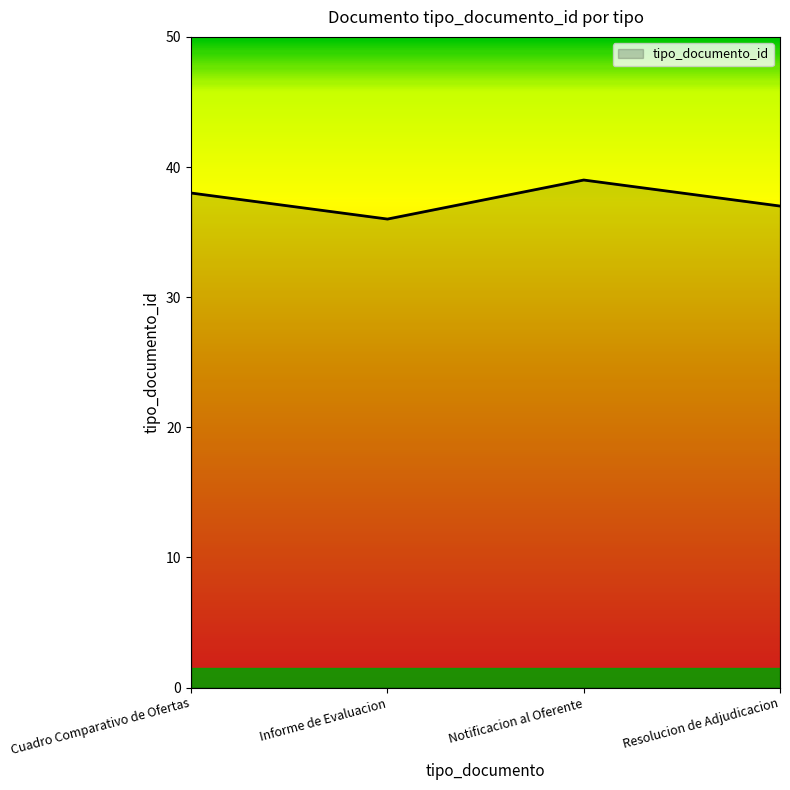

How many distinct data groups are displayed?

1